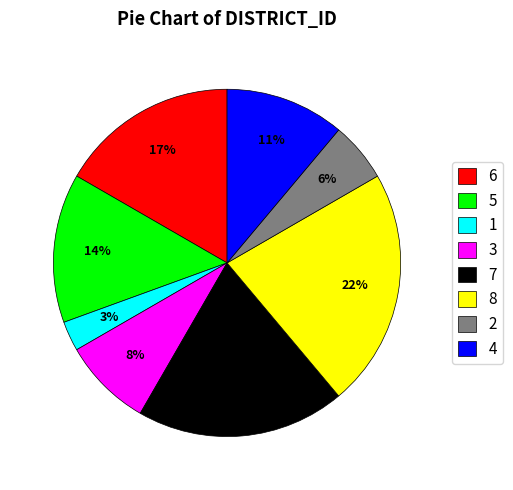

To the nearest percent, what portion does 4 represent?

11%